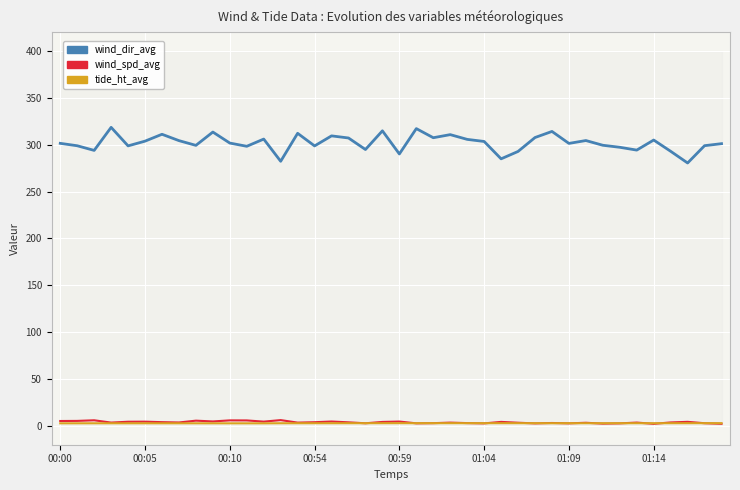

How many lines are shown in the chart?

3